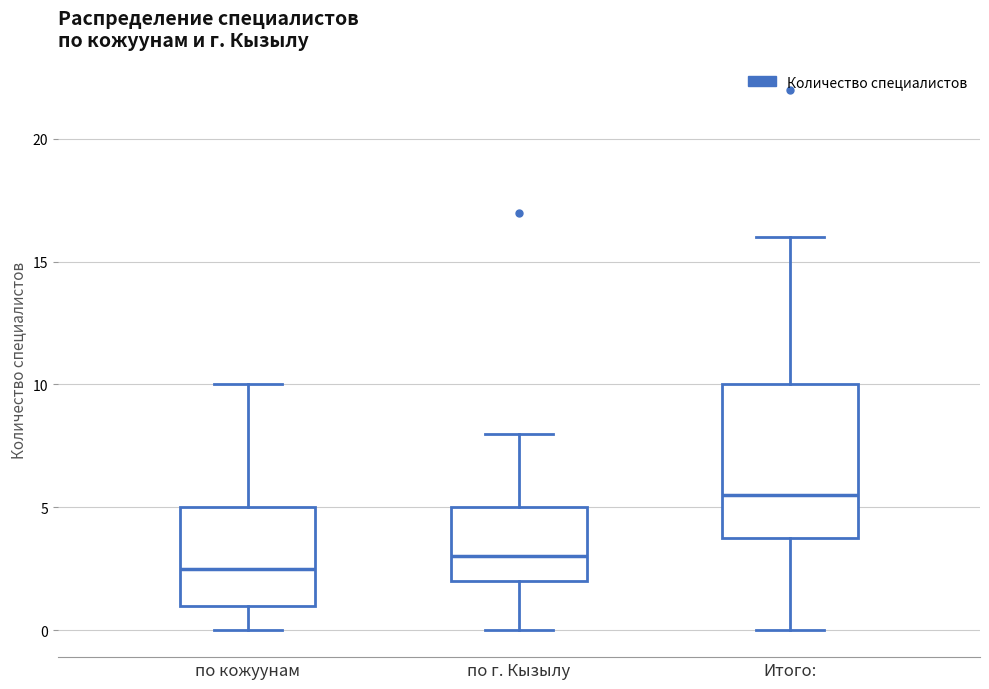

Reading left to right, transcribe this box plot: for each box, give where its median line is, the range the box spans, and where its two whiskers end, as read against the y-axis. The values are not printed on the chart, so give them approximately, as read against the axis.

по кожуунам: median 2.5, box 1.0 to 5.0, whiskers 0.0 to 10.0
по г. Кызылу: median 3.0, box 2.0 to 5.0, whiskers 0.0 to 8.0
Итого:: median 5.5, box 4.0 to 10.0, whiskers 0.0 to 16.0